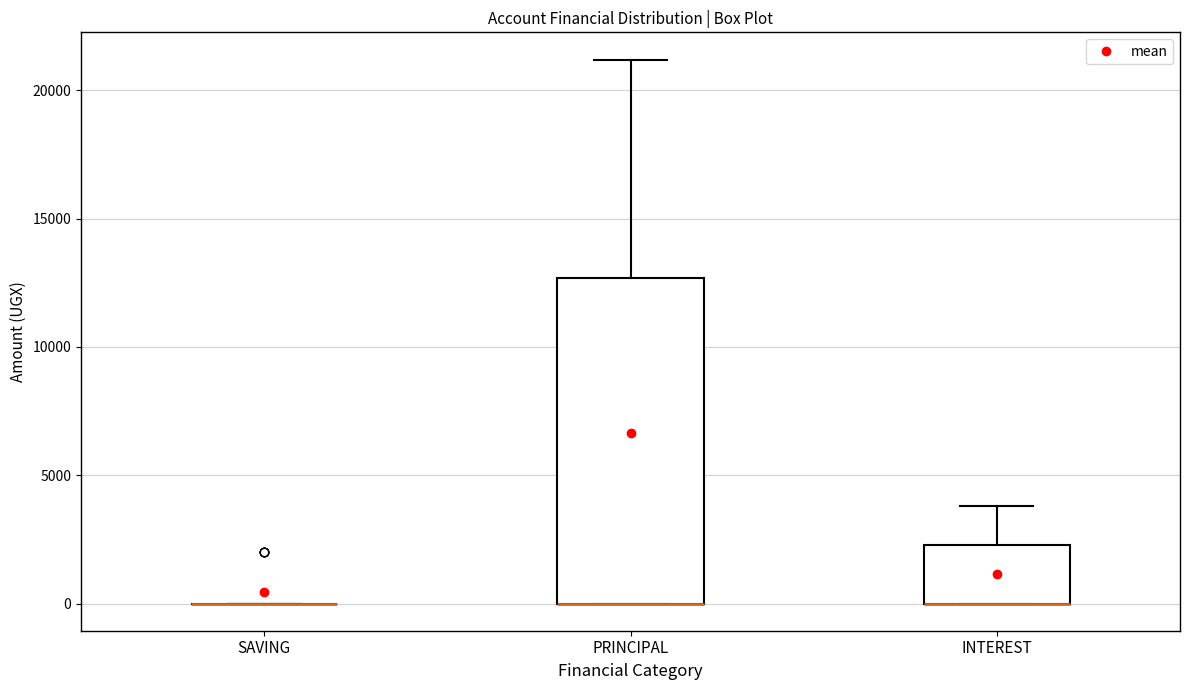

Reading left to right, read every box against the y-axis: the position of its median line, the range the box covers, and the ends of its whiskers. The values are not printed on the chart, so give them approximately, as read against the axis.

SAVING: box collapsed to a line at 0, whiskers 0 to 0
PRINCIPAL: median 0 (drawn on the box's lower edge), box 0 to 12500, whiskers 0 to 21000
INTEREST: median 0 (drawn on the box's lower edge), box 0 to 2500, whiskers 0 to 4000